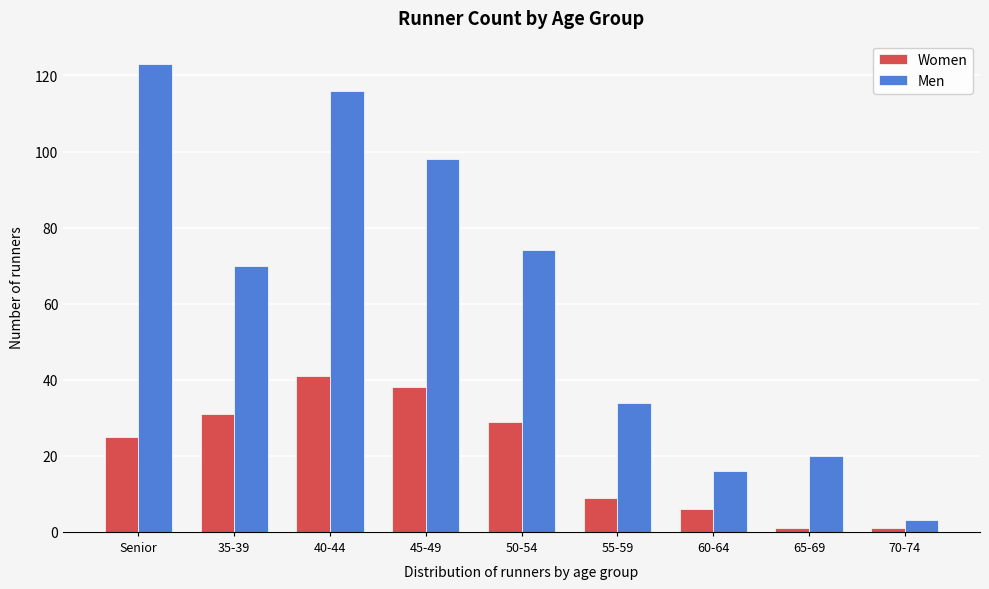

Reading left to right, list all the values displayed in this chart.

Women: 25	31	41	38	29	9	6	1	1
Men: 123	70	116	98	74	34	16	20	3